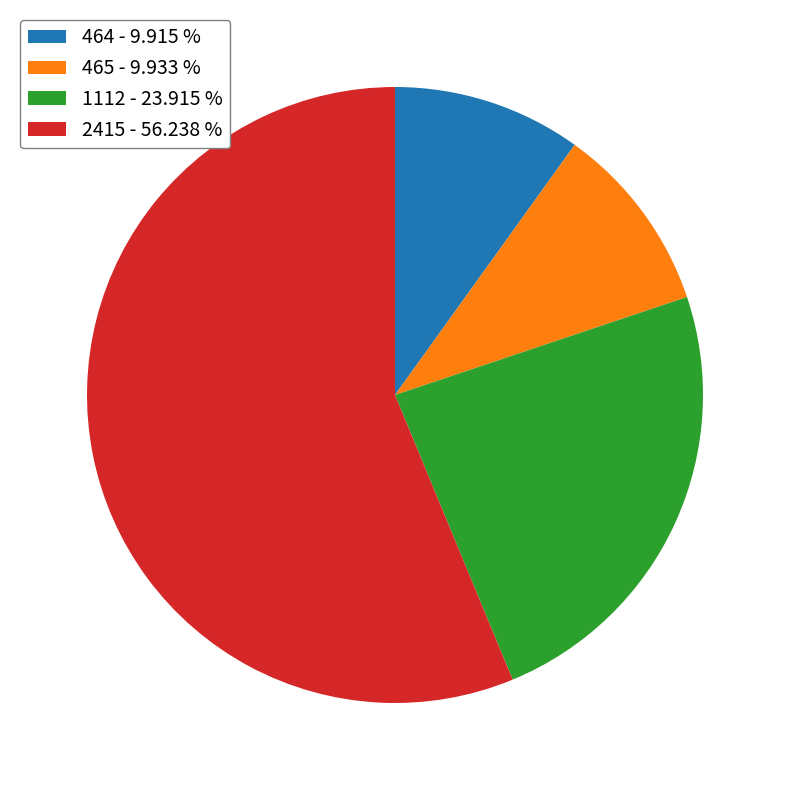

What is the majority slice?

2415